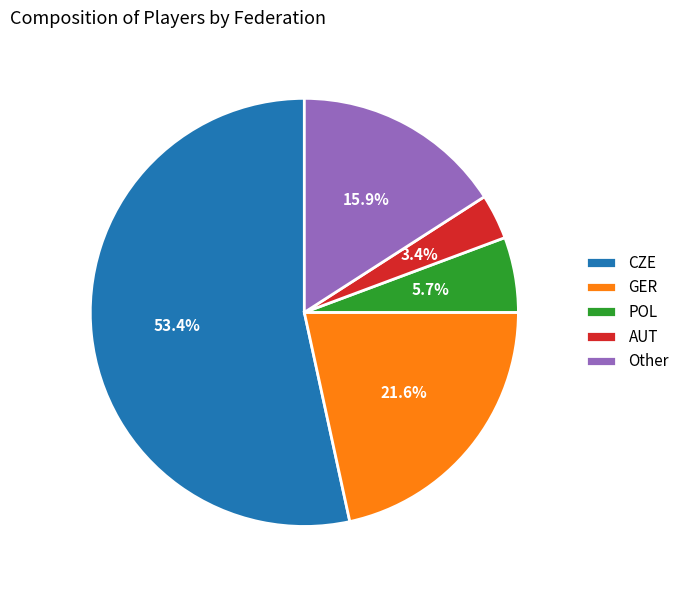

Which category has the smallest portion of the pie?

AUT